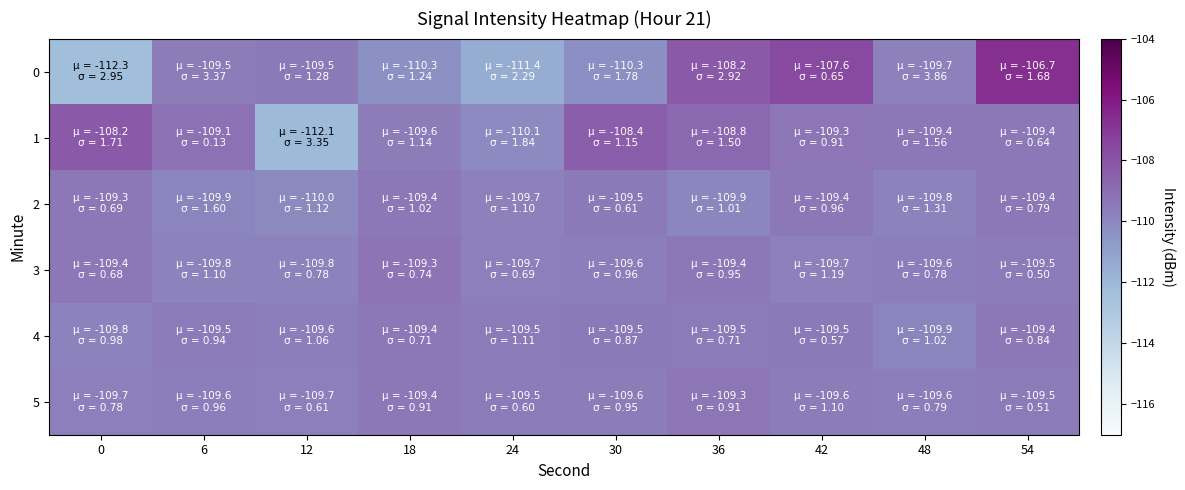

How many series are shown in this chart?

6